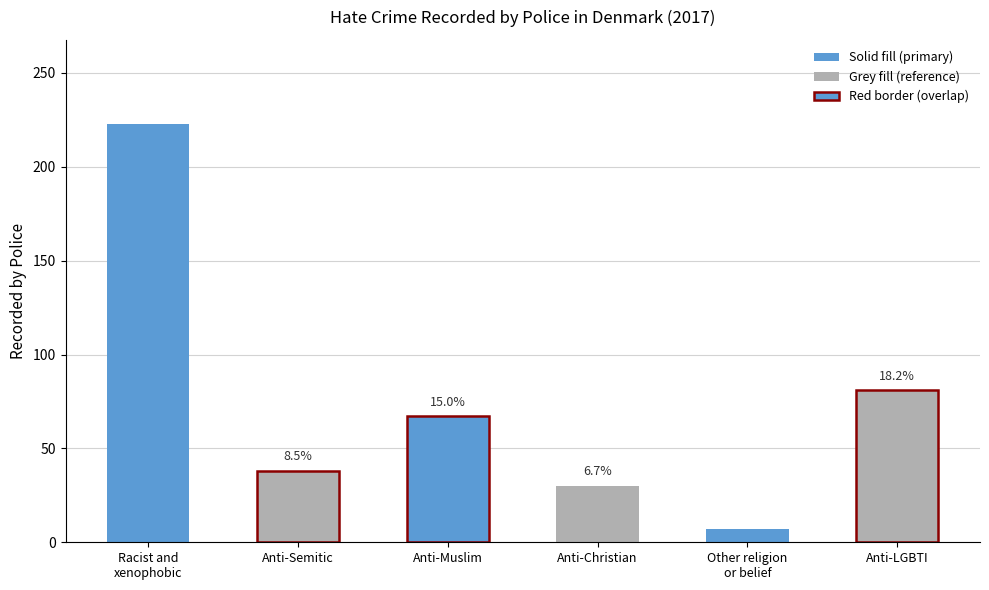

Between Anti-LGBTI and Anti-Semitic, which is larger?

Anti-LGBTI